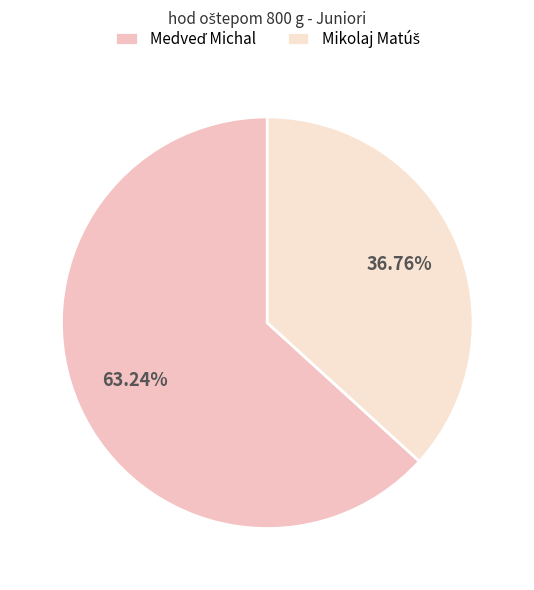

Count the number of slices in the pie.

2